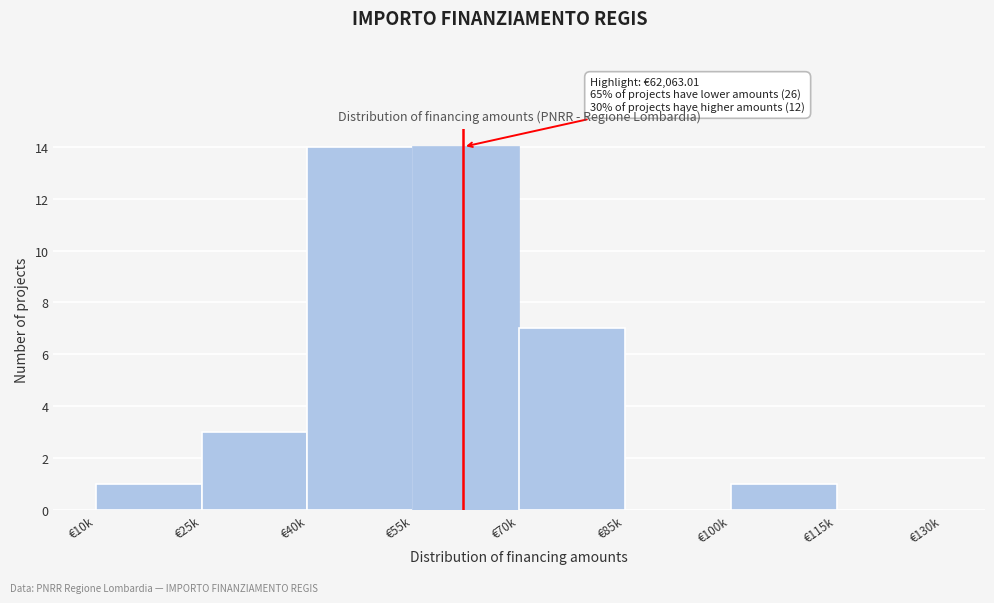

Reading right to left, extract all data points from this chart.

€115k=0	€100k=1	€85k=0	€70k=7	€55k=14	€40k=14	€25k=3	€10k=1